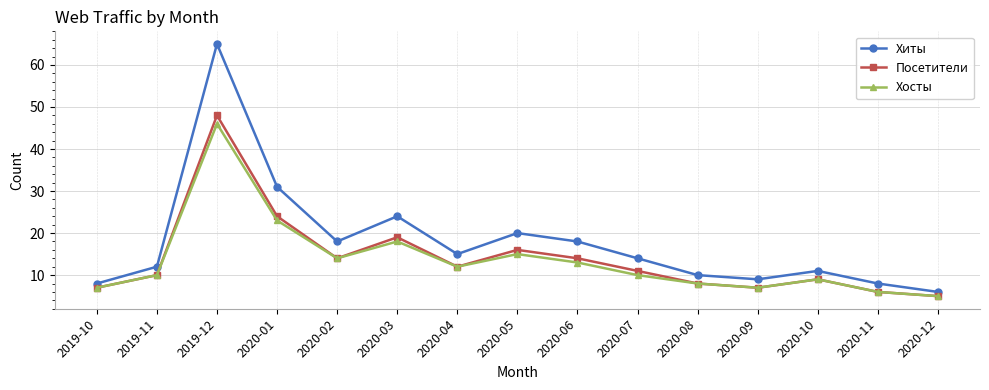

What is the difference between the maximum and minimum values in the Посетители series?

43